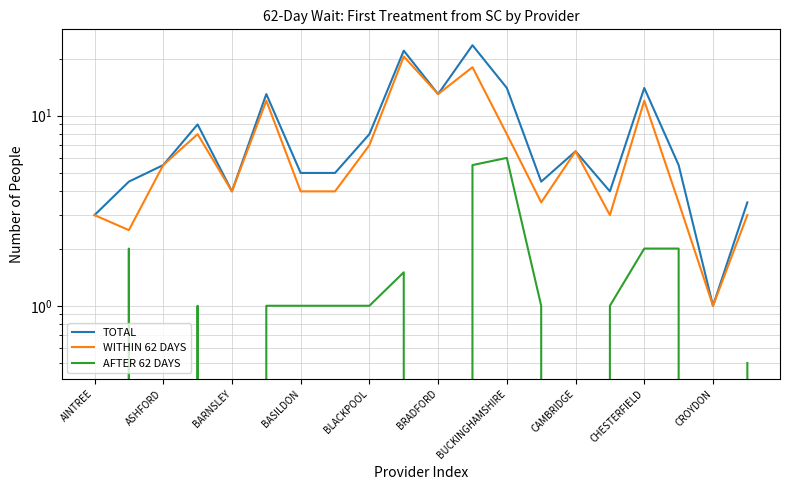

How many interior local peaks does the WITHIN 62 DAYS series have?

6